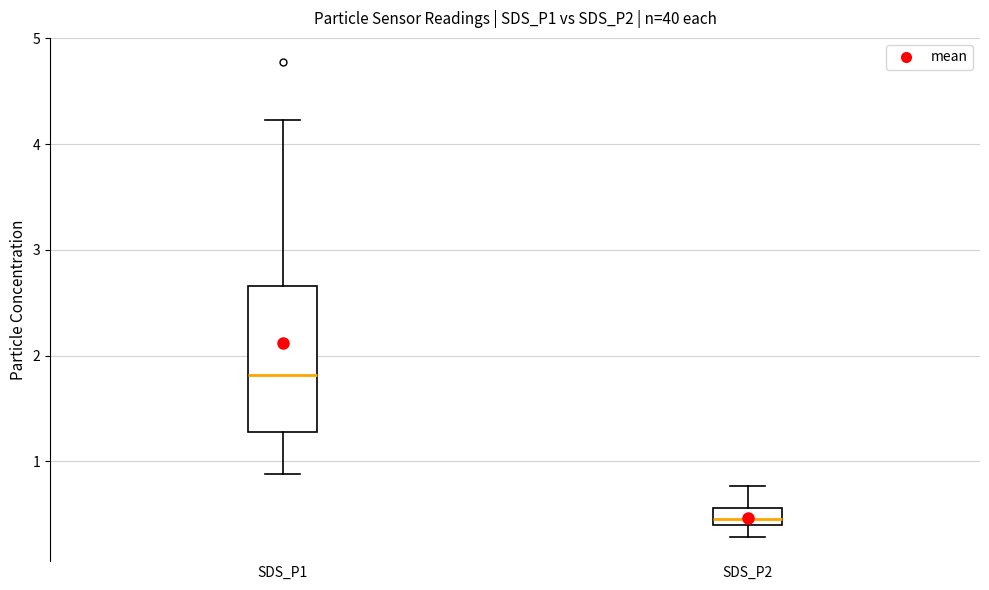

Which box's median line is the lowest?

SDS_P2